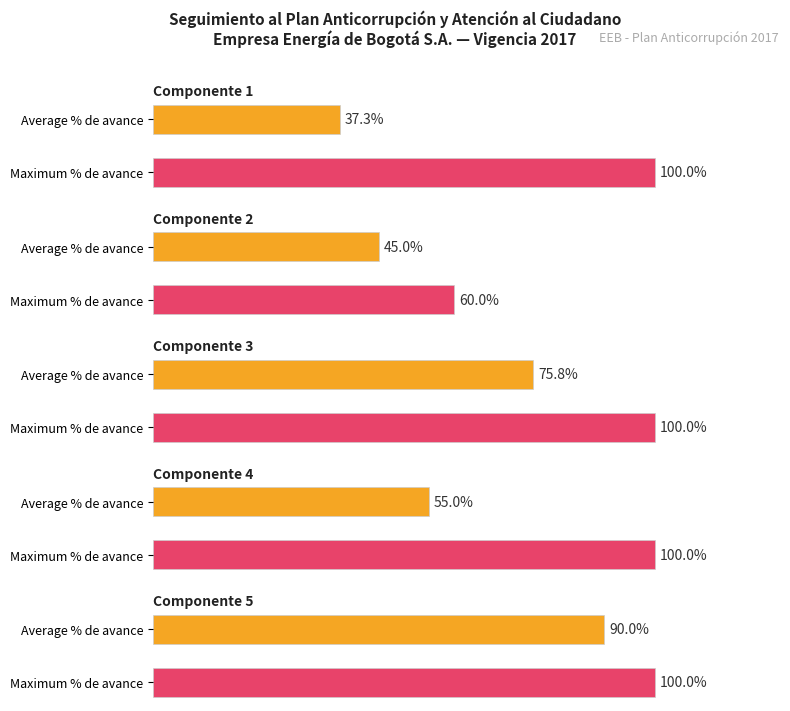

At which category does the chart reach its peak across all series?

1